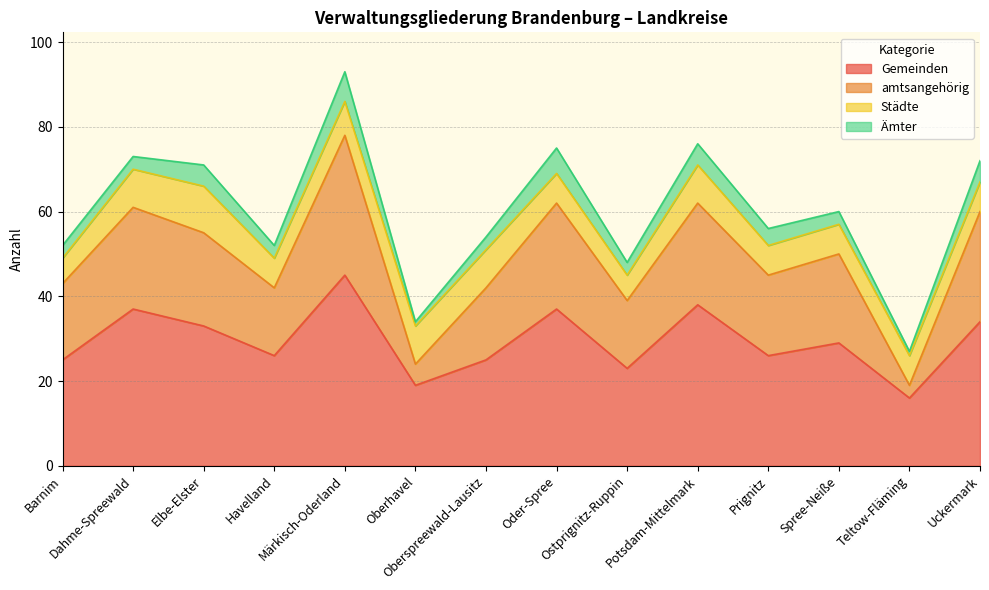

What is the difference between the Gemeinden values at Havelland and Elbe-Elster?

7